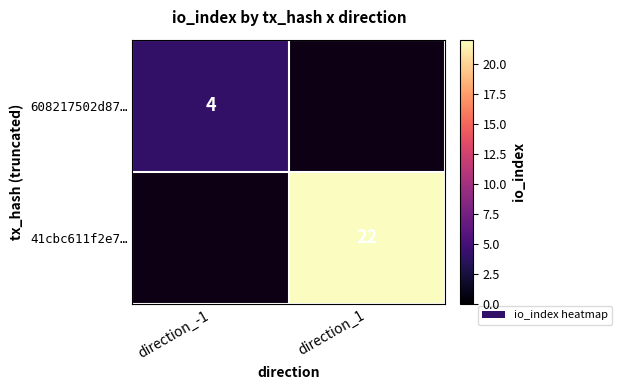

Is it true that 608217502d87… equals 4 at direction_-1?

True